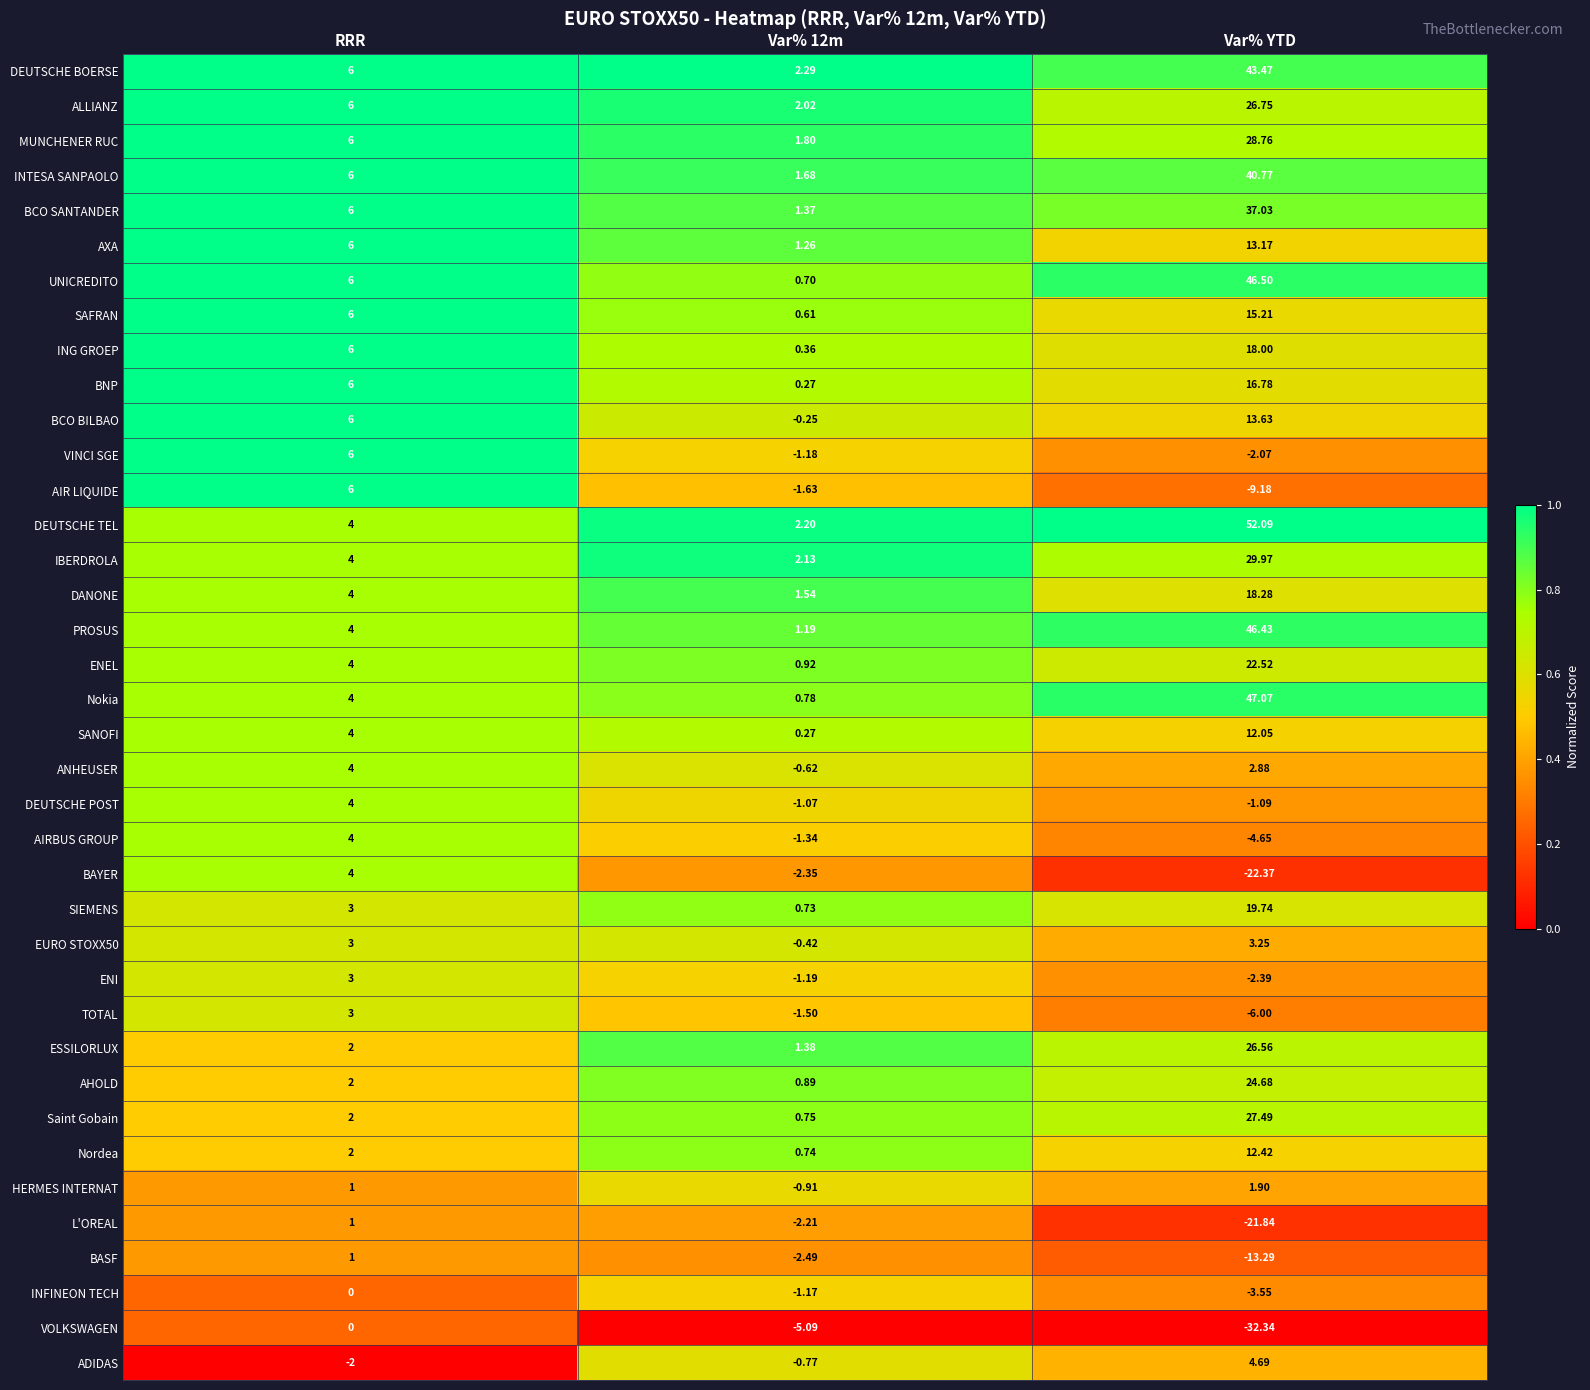

At which category does the chart reach its minimum across all series?

Var% YTD